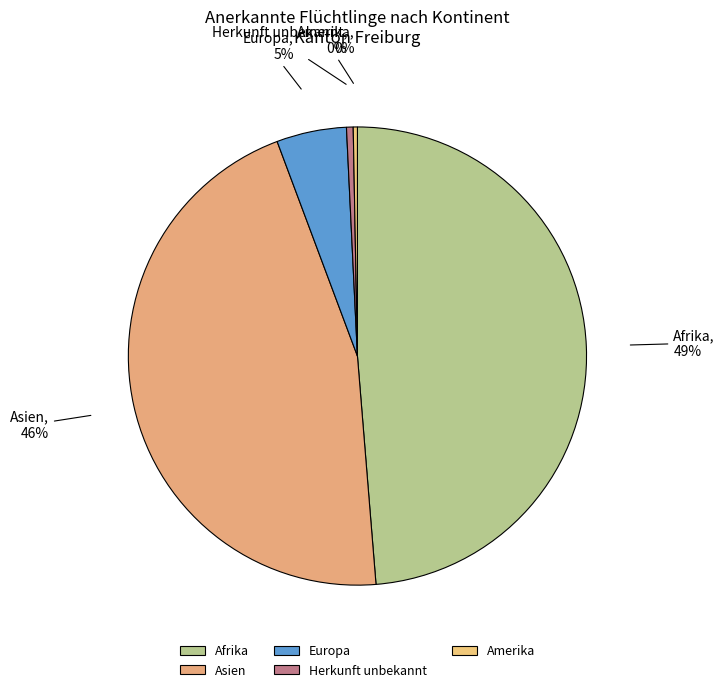

Which has a higher value, Europa or Afrika?

Afrika